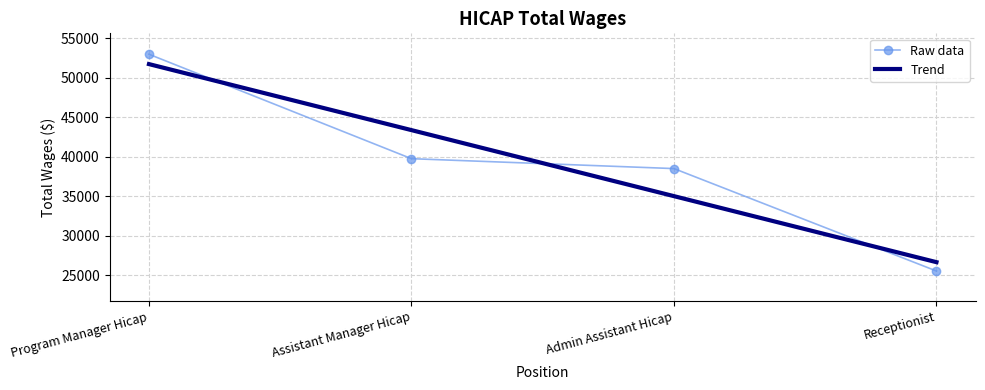

True or false: Trend has more than 0 interior local peaks.

False